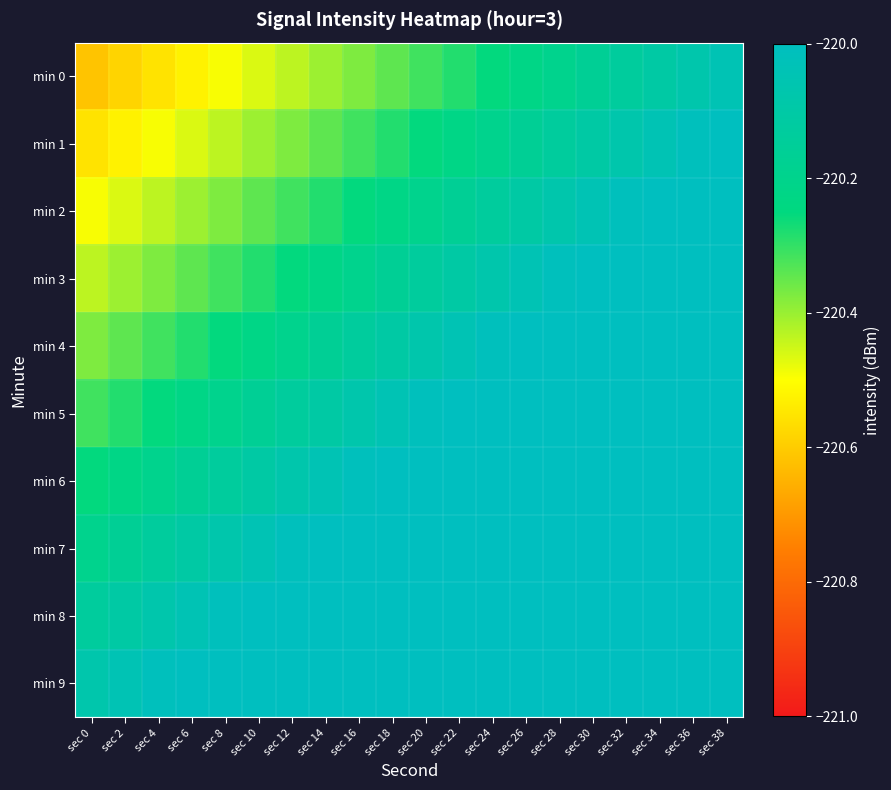

At how many categories does at least one series exceed -220?

17